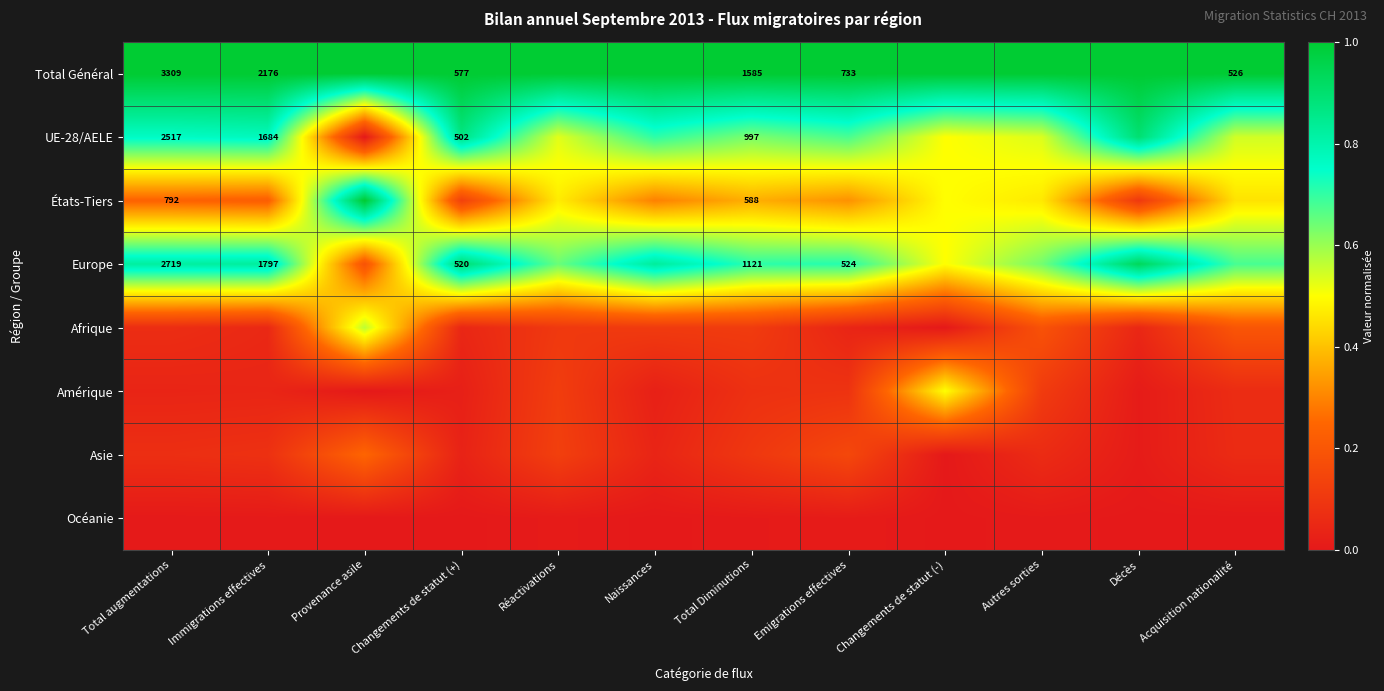

Which label corresponds to the smallest value in the chart?

Provenance asile